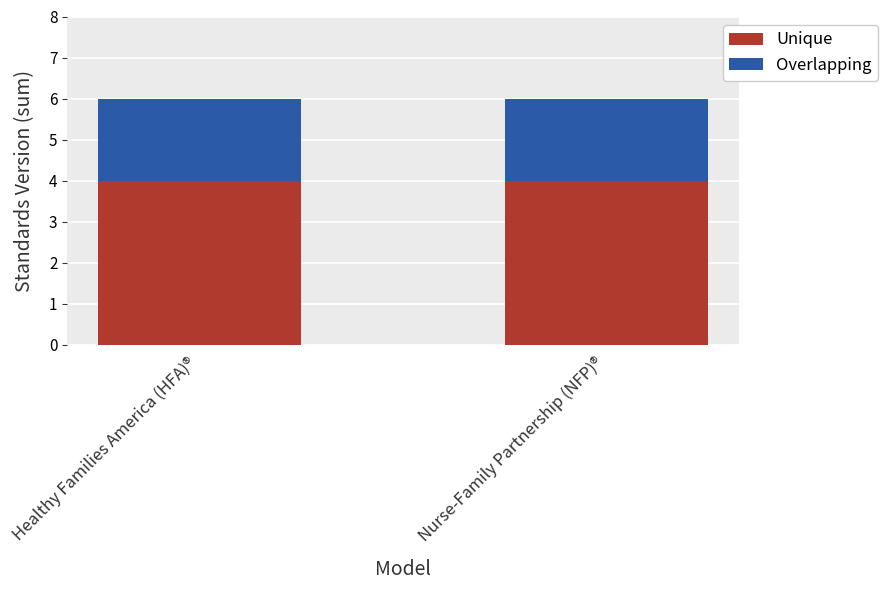

What is the lowest value of the Unique series?

4